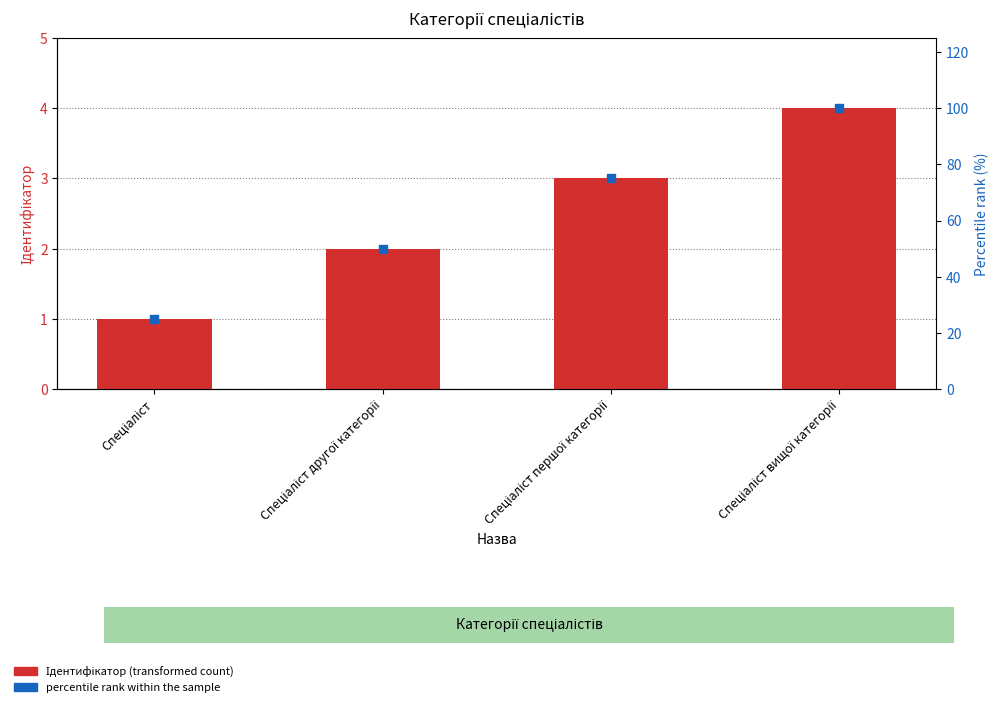

What is the total value across all series at Спеціаліст вищої категорії?

104